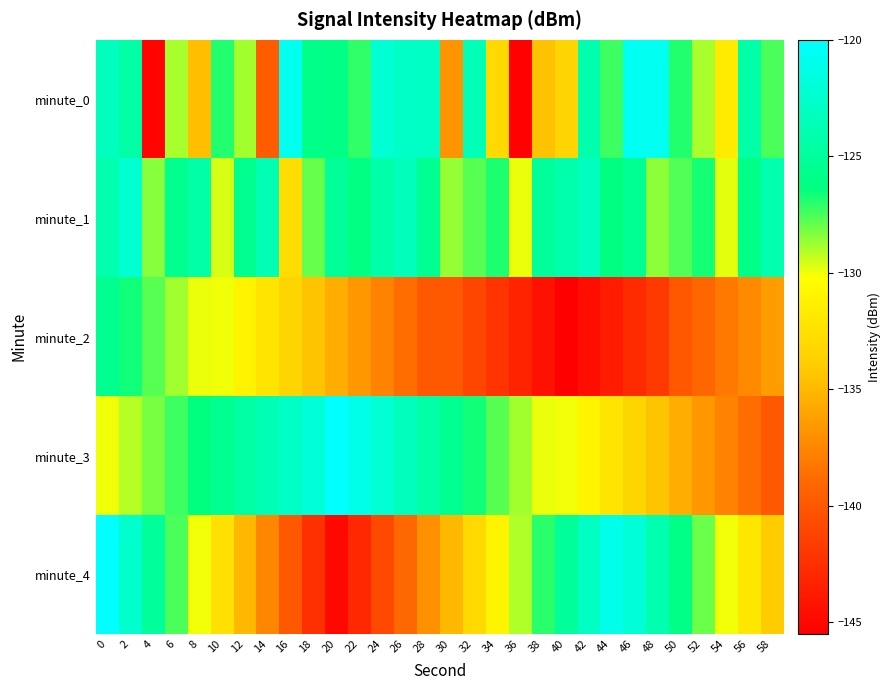

Count the number of data series in this chart.

5